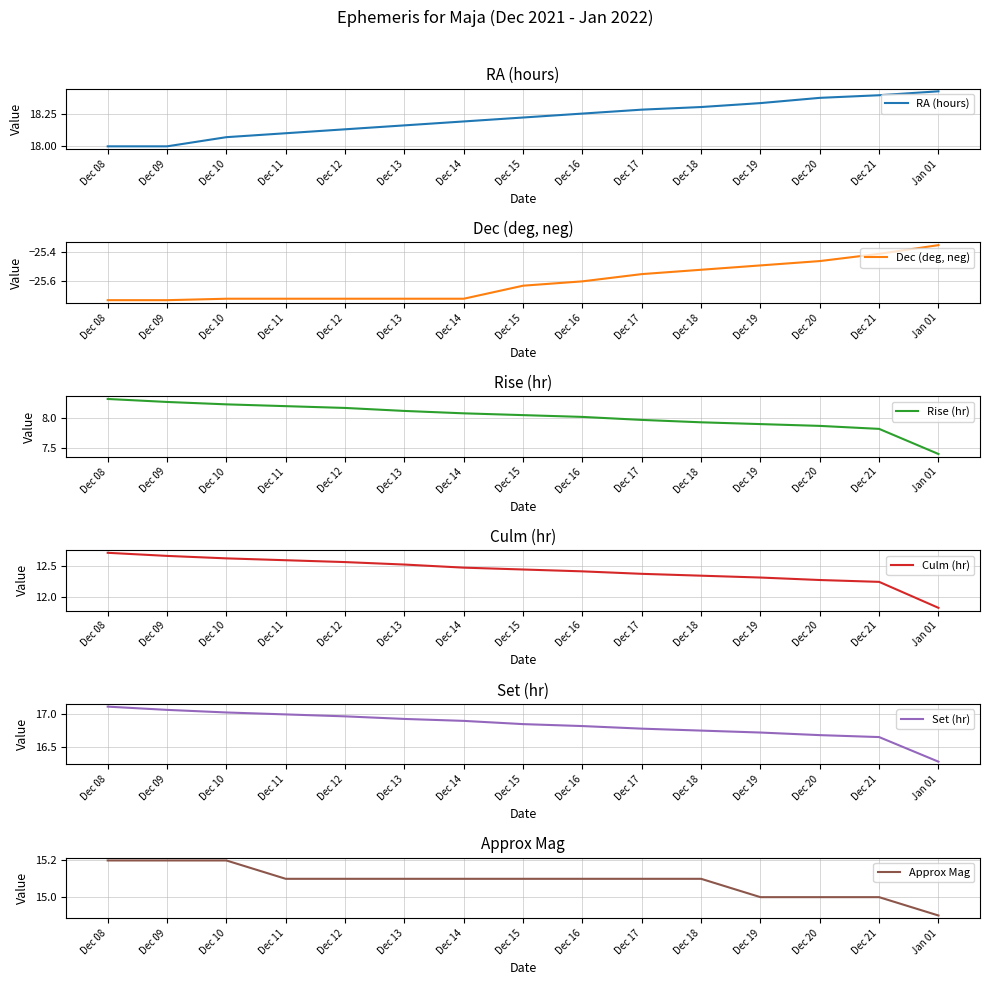

What position from the left is Dec 17?

10